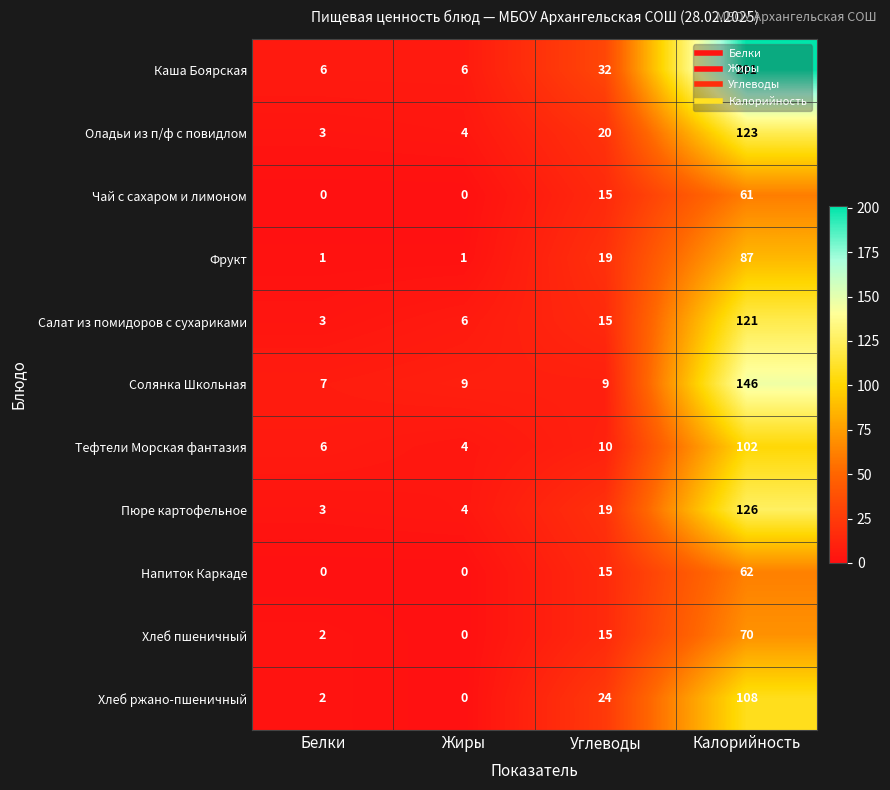

How many series are shown in this chart?

11